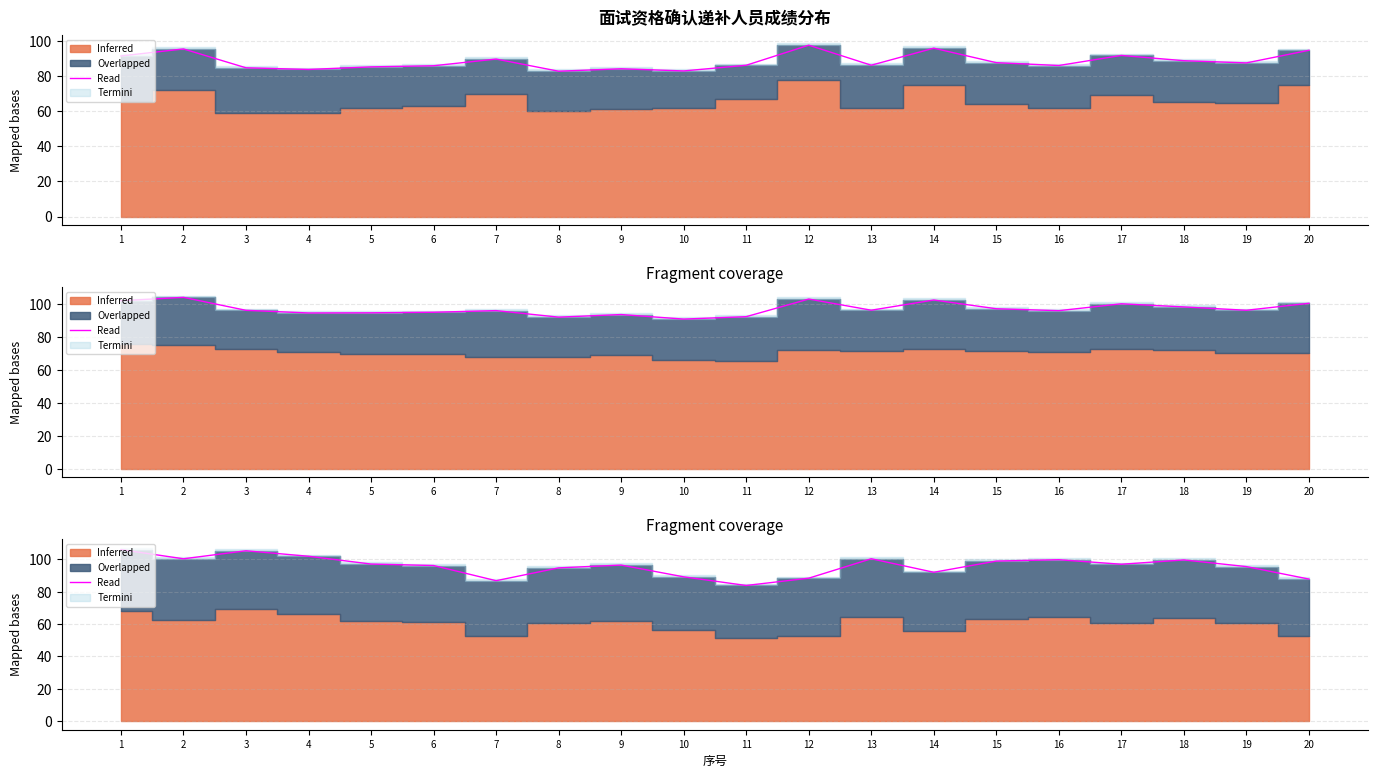

What is the difference between the values at 4 and 2?

1.6